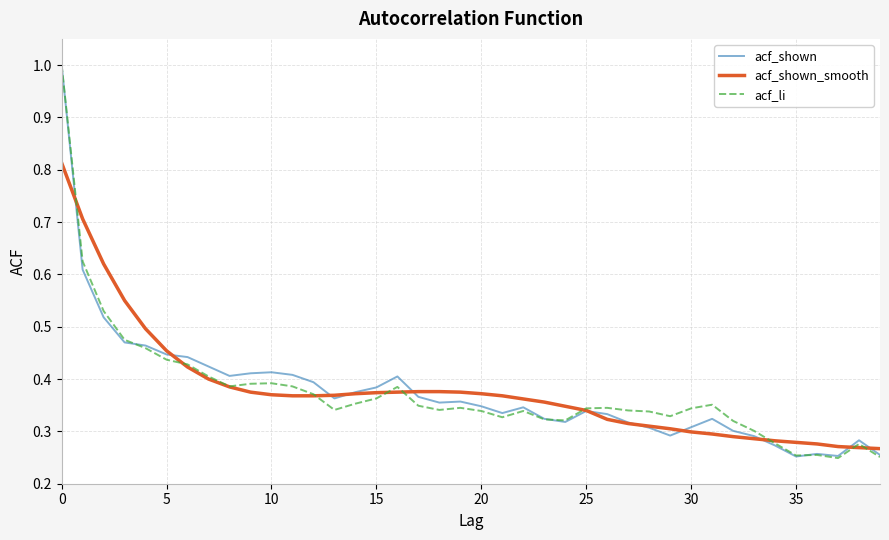

What is the greatest value displayed?

1.0